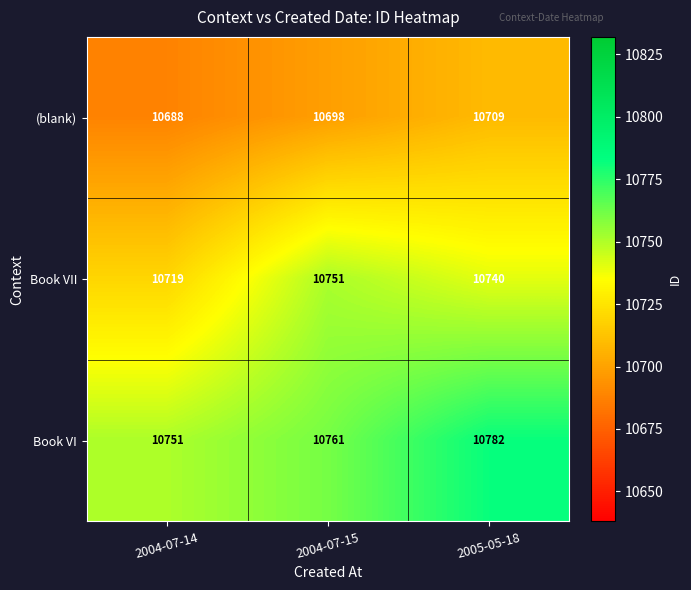

What is the spread (max minus min) of values at 2004-07-15?

63